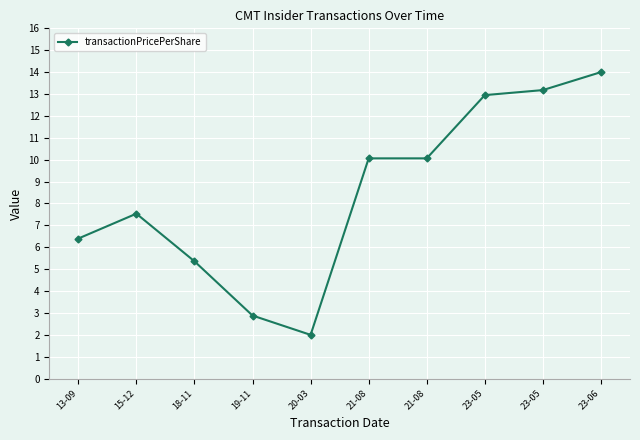

Read the value at 20-03.

2.0